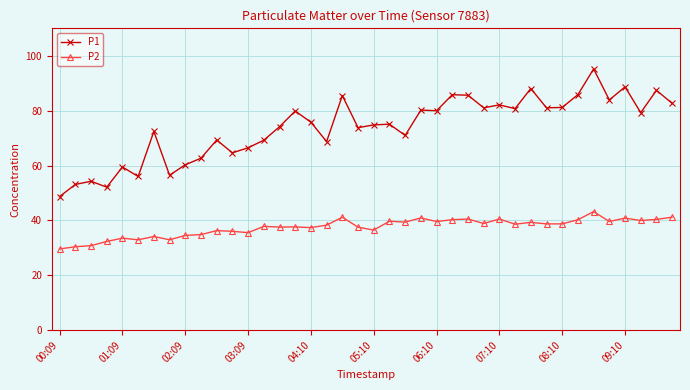

Which series has the widest spread of values?

P1